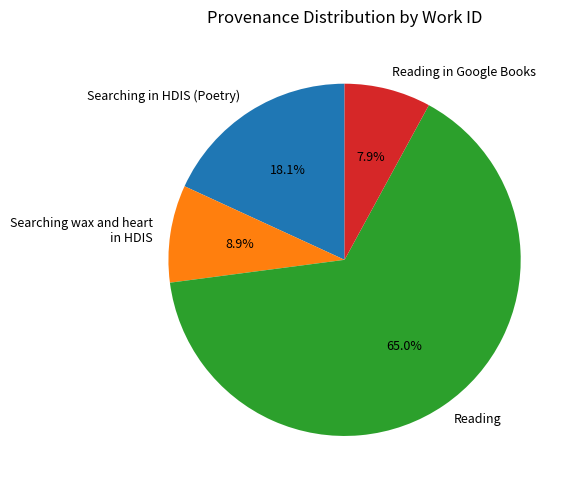

Combined, do Searching in HDIS (Poetry) and Reading in Google Books account for over 50%?

No